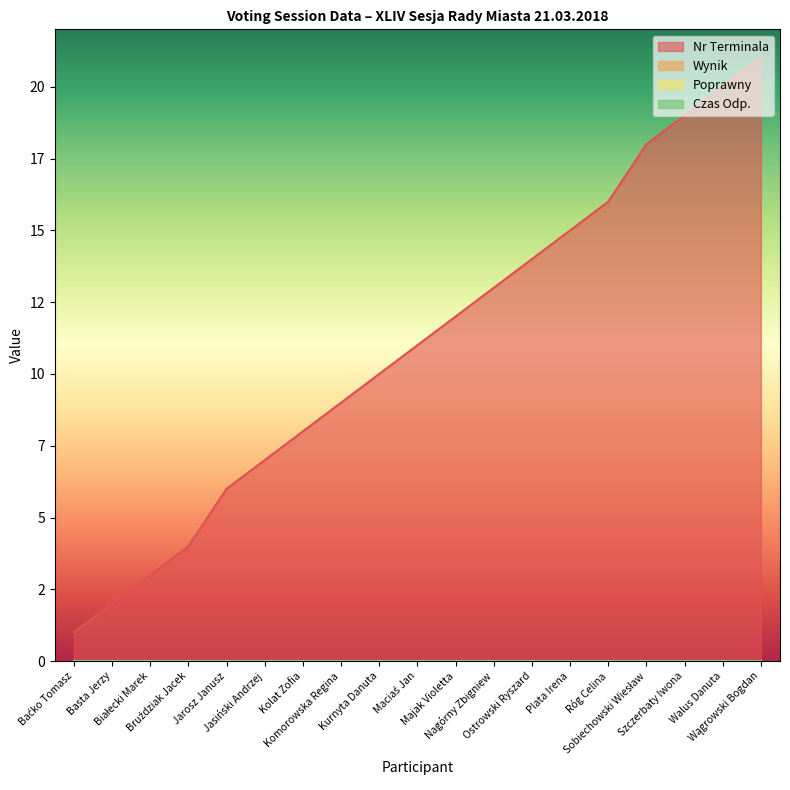

Is the value of Nr Terminala at Maciaś Jan greater than the value of Czas Odp. at Róg Celina?

Yes